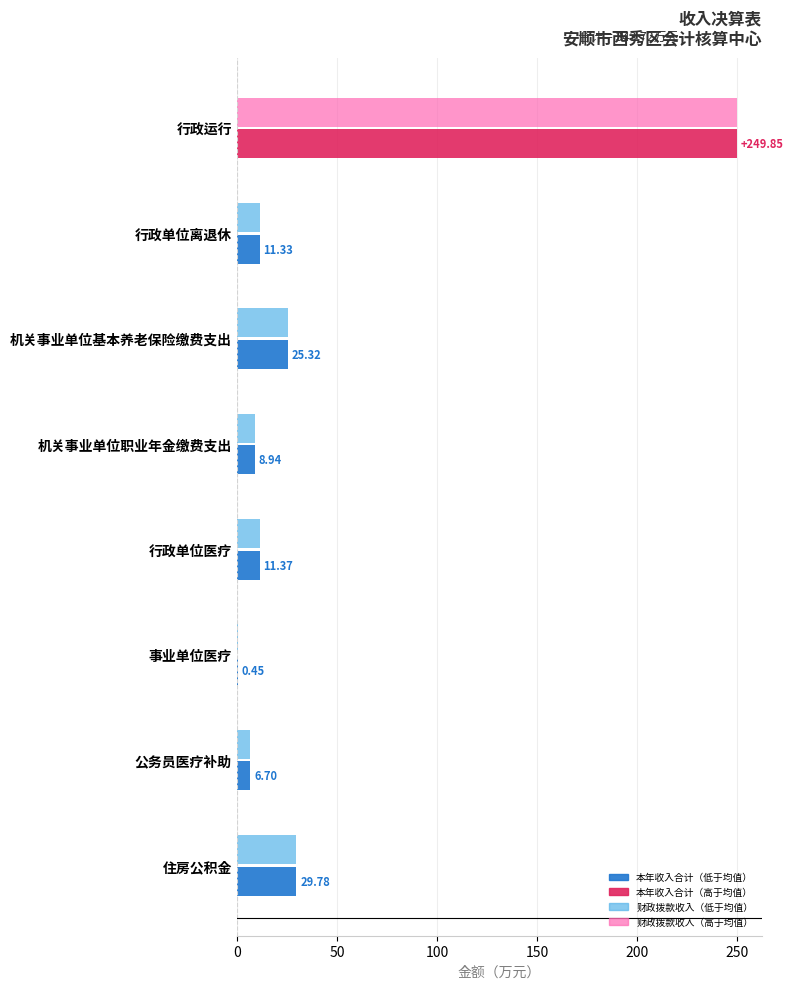

What is the total value across all series at 行政运行?

499.7